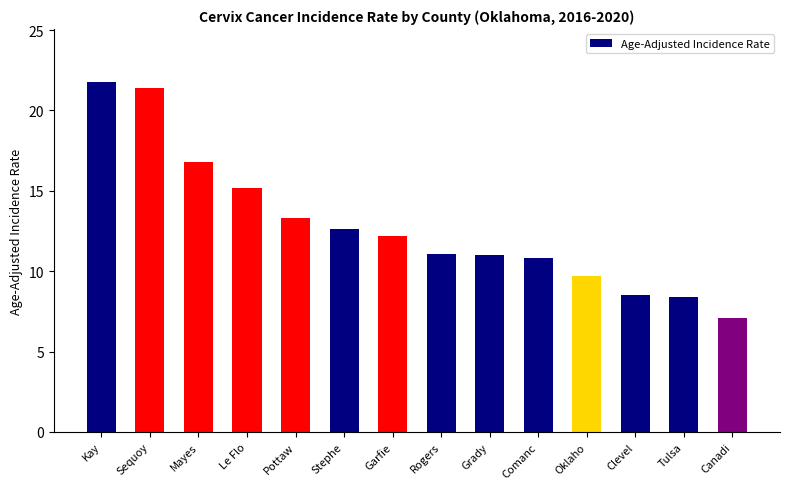

What is the label of the 1st bar from the left?

Kay